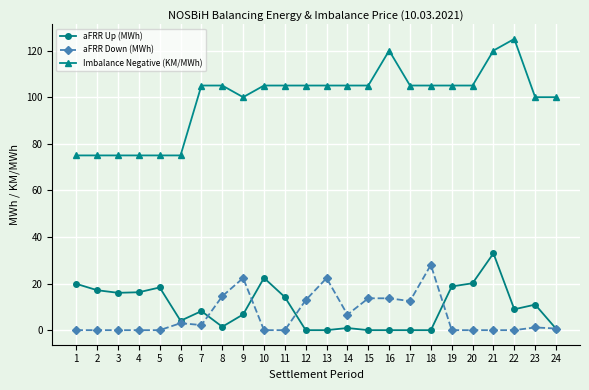

Is it true that aFRR Up (MWh) equals 3.0 at 23?

False